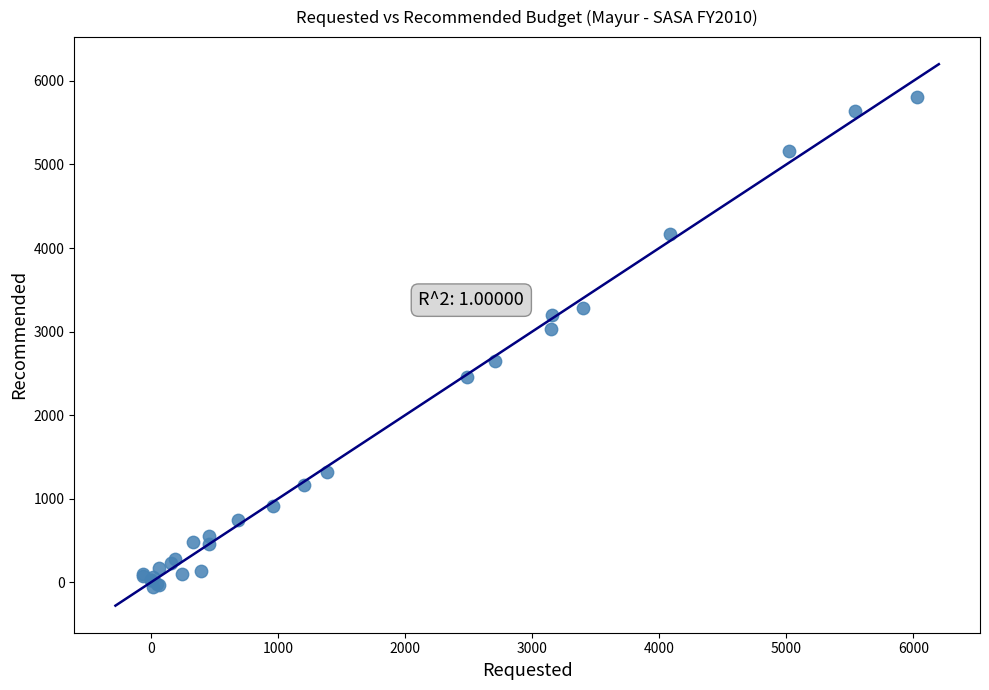

What Y value in the scatter plot is closest to 2872?

3025.2